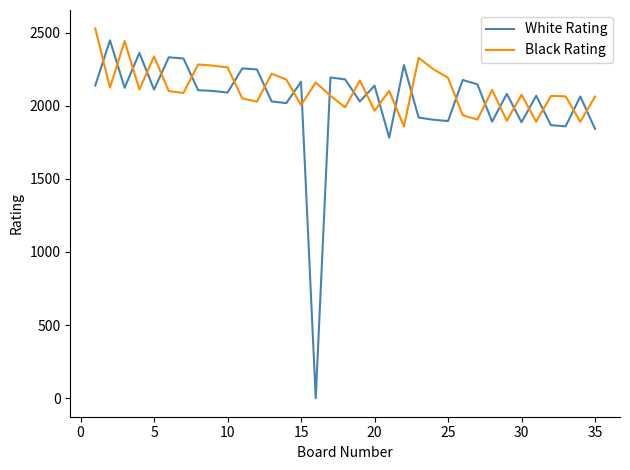

Which series has the largest range (max minus min)?

White Rating